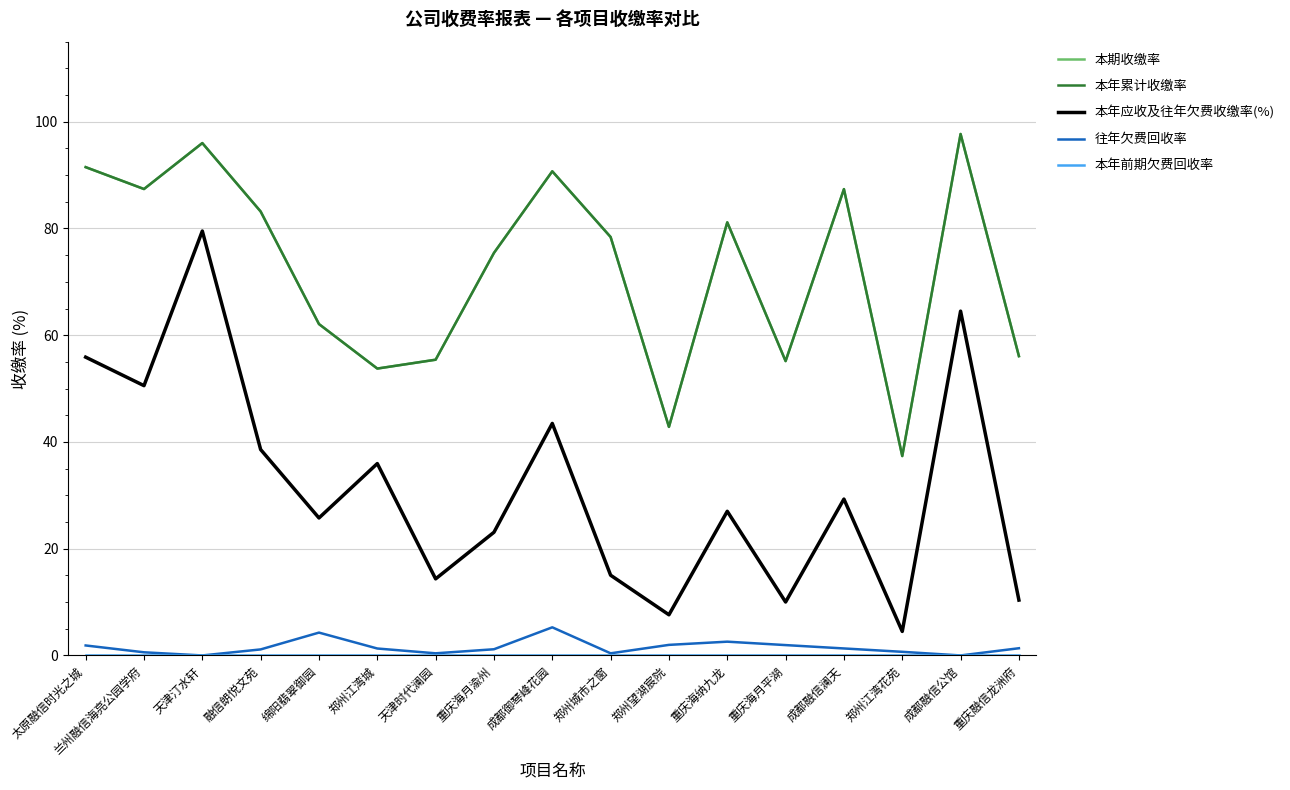

Does the chart have visible grid lines?

Yes